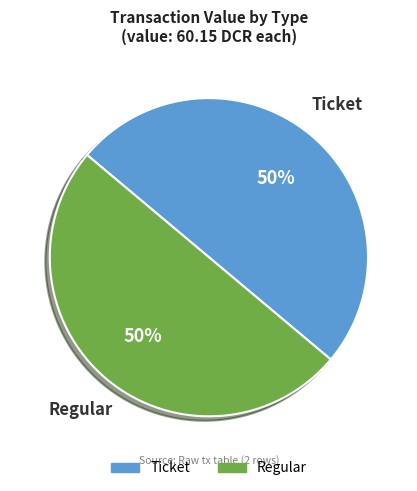

Count the number of slices in the pie.

2